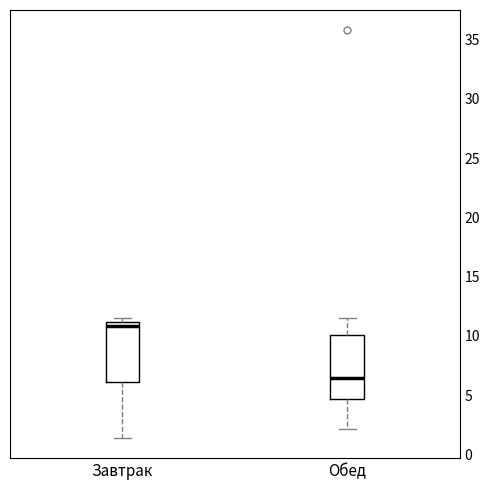

Reading left to right, transcribe this box plot: for each box, give where its median line is, the range the box spans, and where its two whiskers end, as read against the y-axis. The values are not printed on the chart, so give them approximately, as read against the axis.

Завтрак: median 11.0 (just below the box's upper edge), box 6.0 to 11.0, whiskers 1.5 to 11.5
Обед: median 6.5, box 4.5 to 10.0, whiskers 2.0 to 11.5